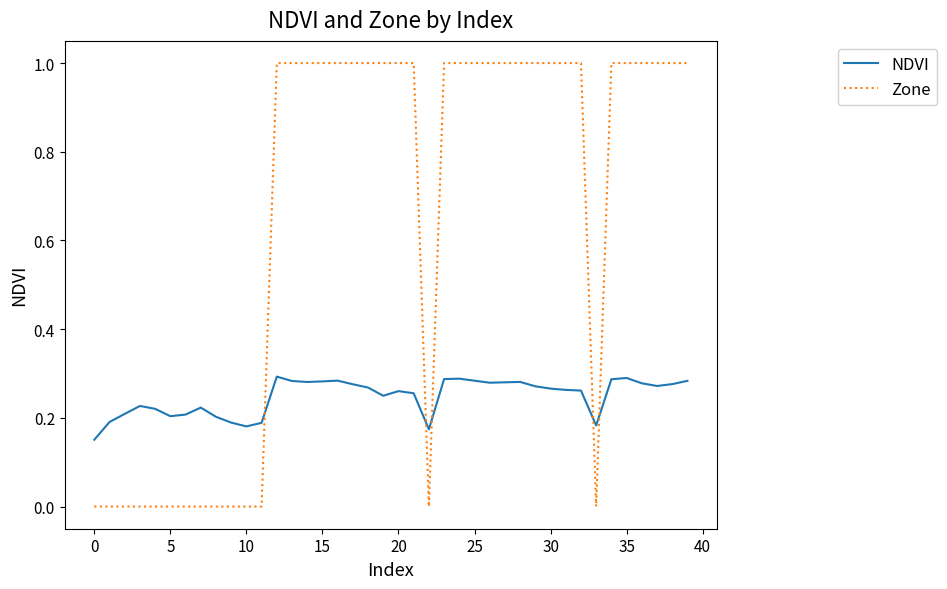

Is this an area chart (filled region under the line)?

No